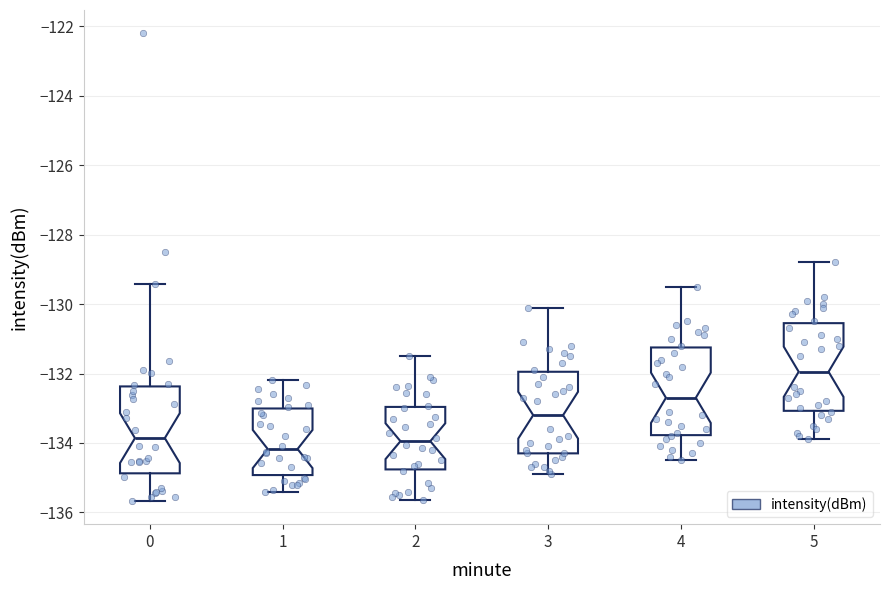

Reading left to right, transcribe this box plot: for each box, give where its median line is, the range the box spans, and where its two whiskers end, as read against the y-axis. The values are not printed on the chart, so give them approximately, as read against the axis.

0: median -133.8, box -134.8 to -132.4, whiskers -135.6 to -129.4
1: median -134.2, box -135.0 to -133.0, whiskers -135.4 to -132.2
2: median -134.0, box -134.8 to -133.0, whiskers -135.6 to -131.4
3: median -133.2, box -134.2 to -132.0, whiskers -134.8 to -130.0
4: median -132.6, box -133.8 to -131.2, whiskers -134.4 to -129.4
5: median -132.0, box -133.0 to -130.6, whiskers -133.8 to -128.8